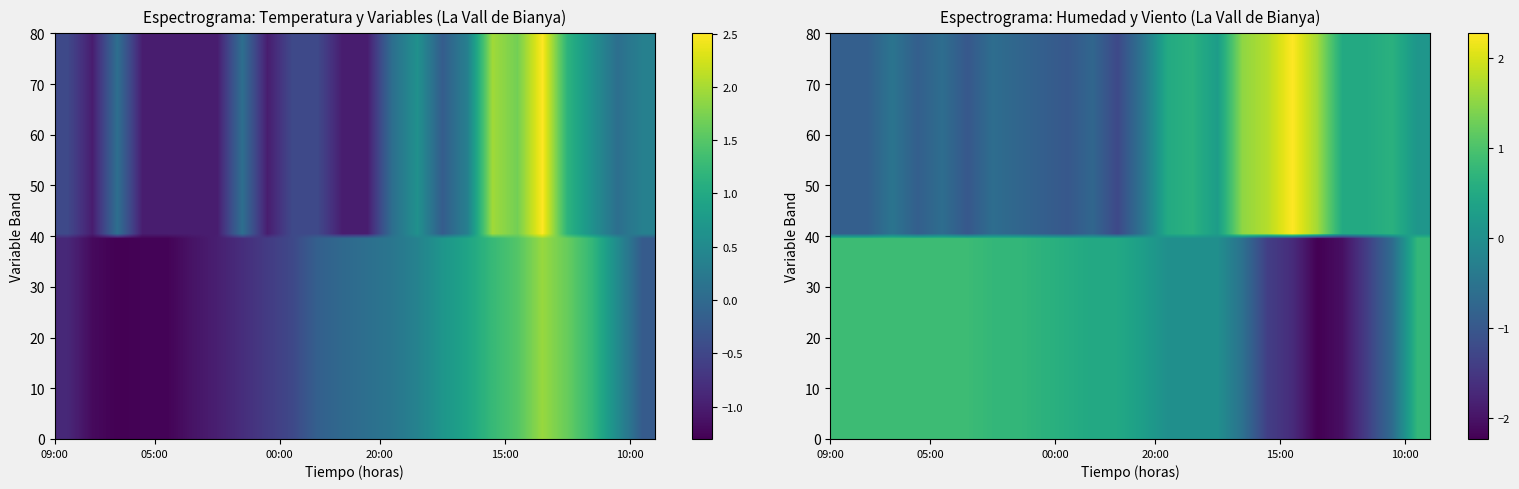

How many values in the Velocidad viento series are below 0?

12